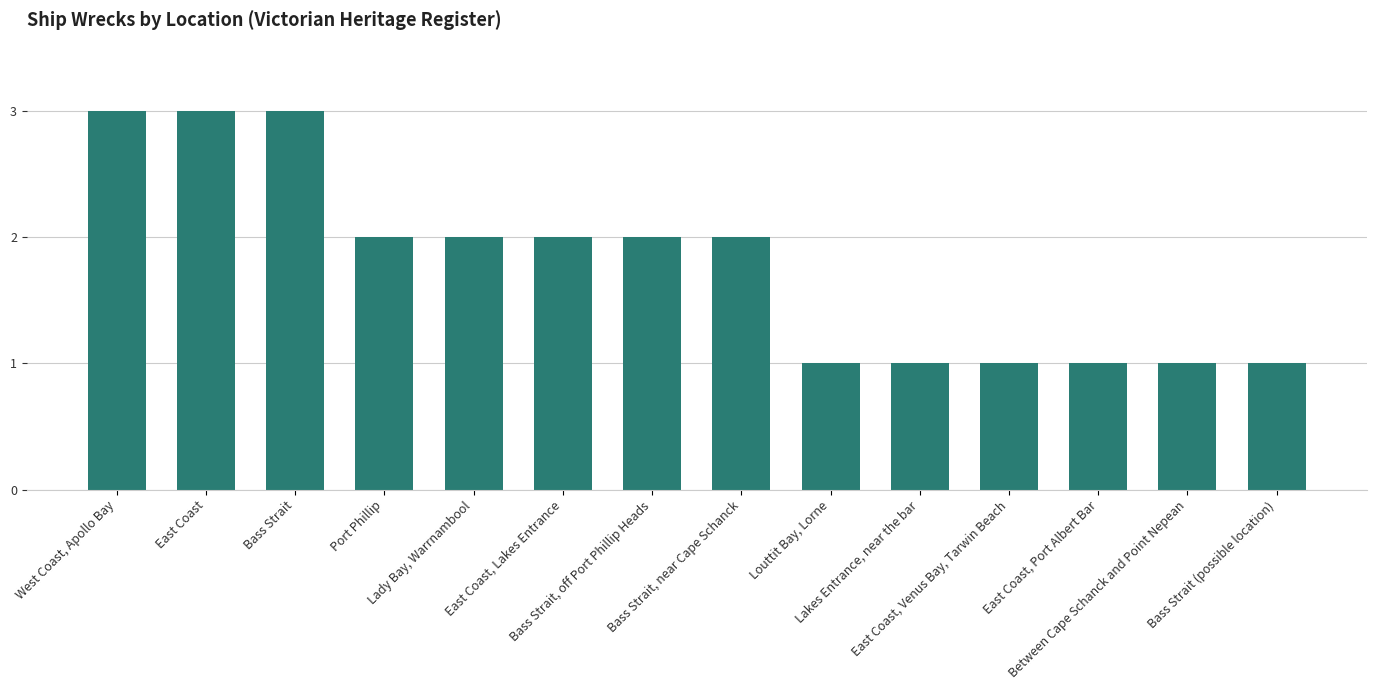

Read the value at Lady Bay, Warrnambool.

2